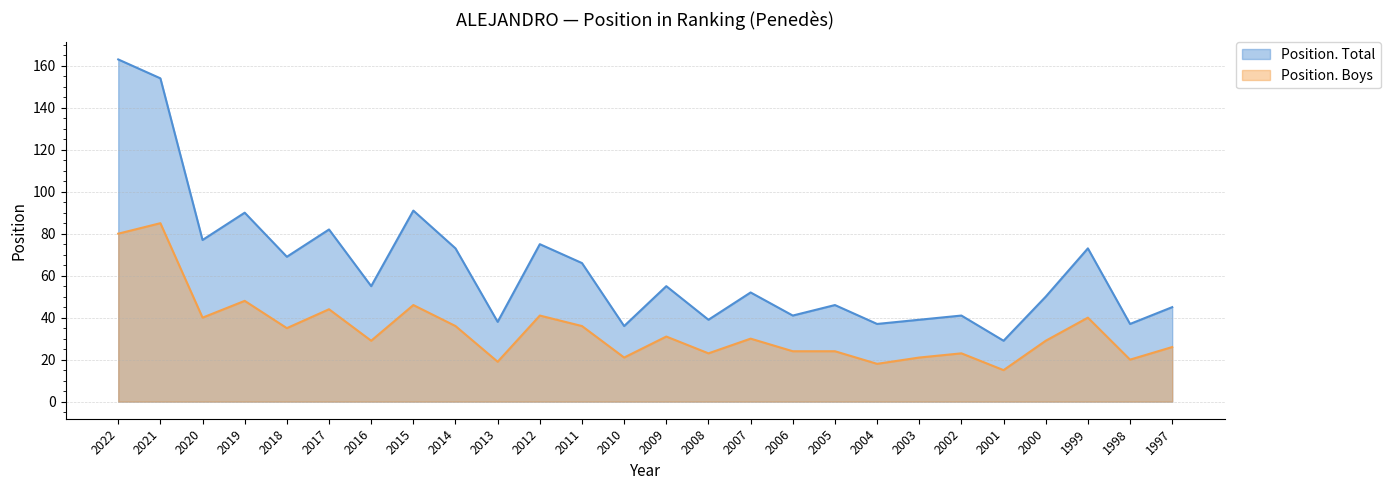

Is it true that Position. Boys equals 15 at 2001?

True